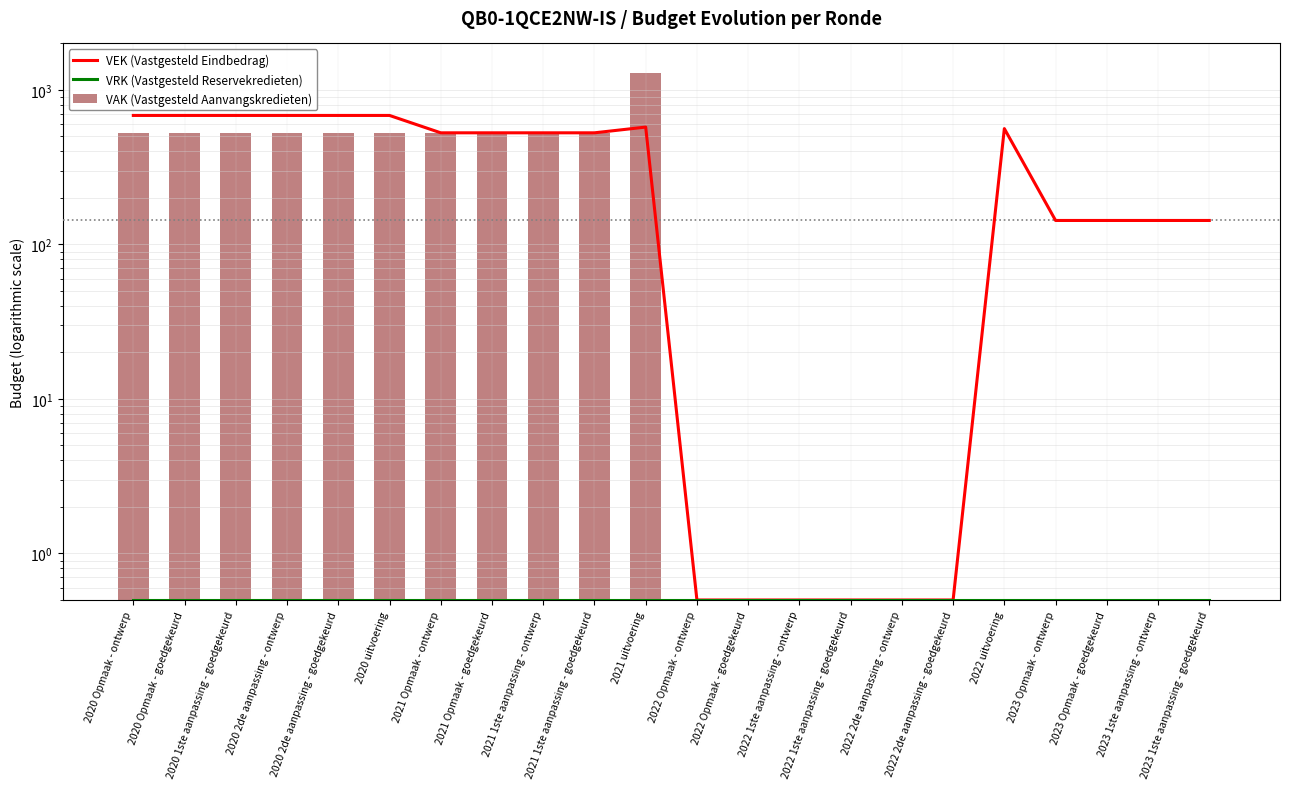

What is the approximate value of VRK (Vastgesteld Reservekredieten) at 2022 1ste aanpassing - goedgekeurd?

0.5